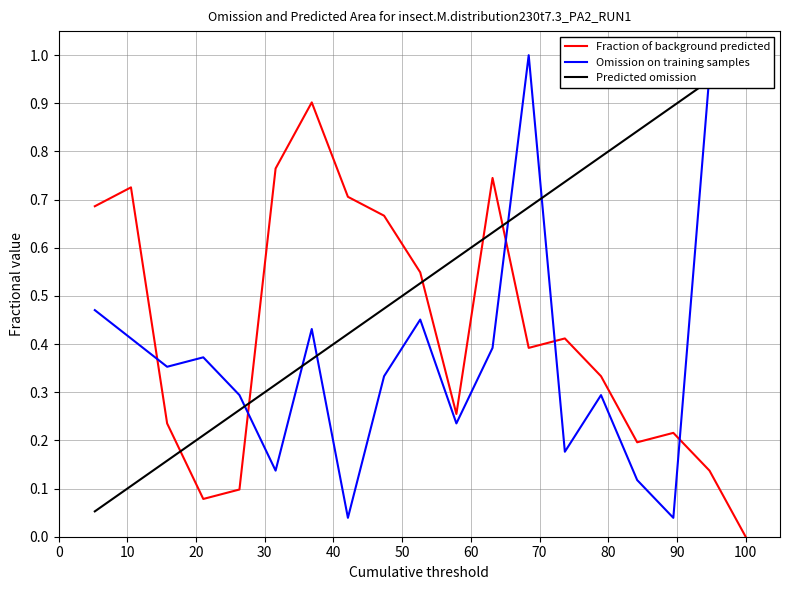

True or false: Fraction of background predicted and Omission on training samples intersect in this chart.

True